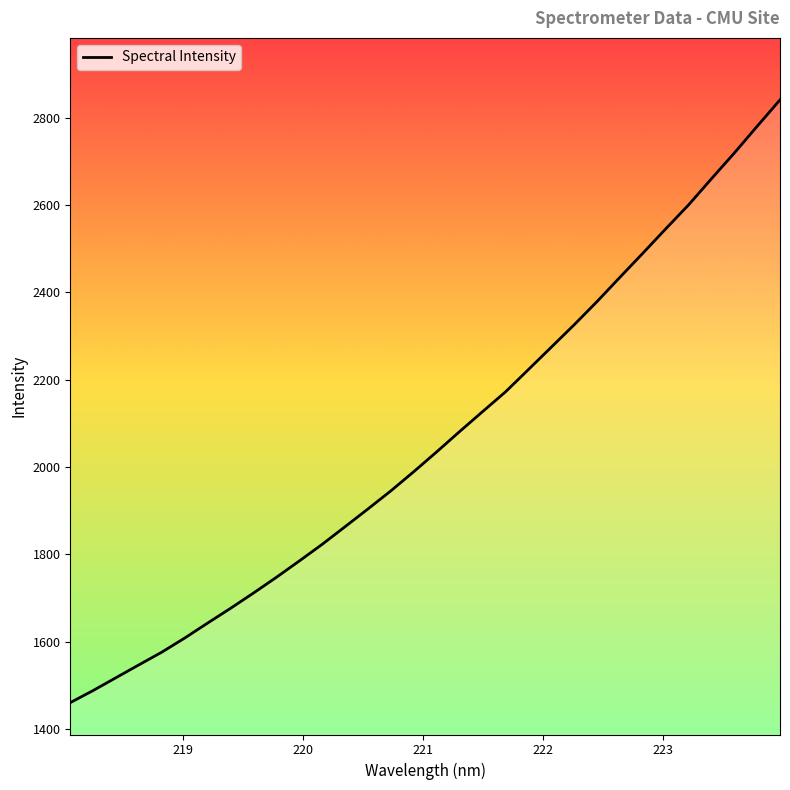

What is the smallest value displayed?

1460.3